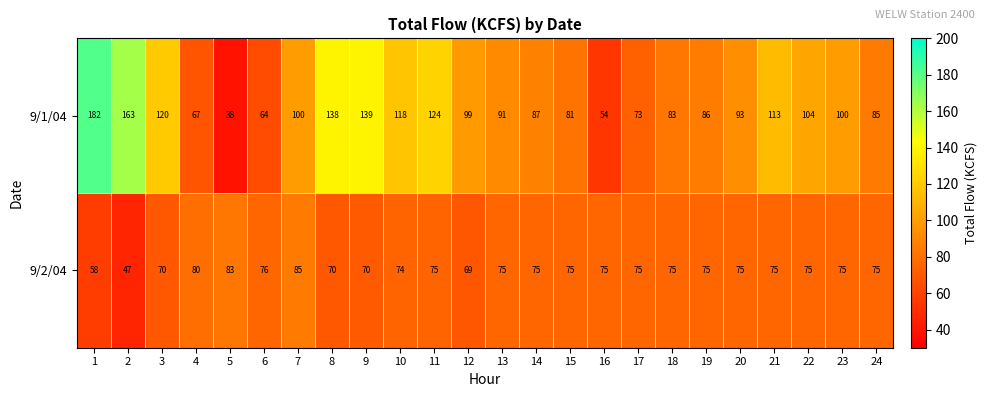

Which series has the largest total across all categories?

9/1/04